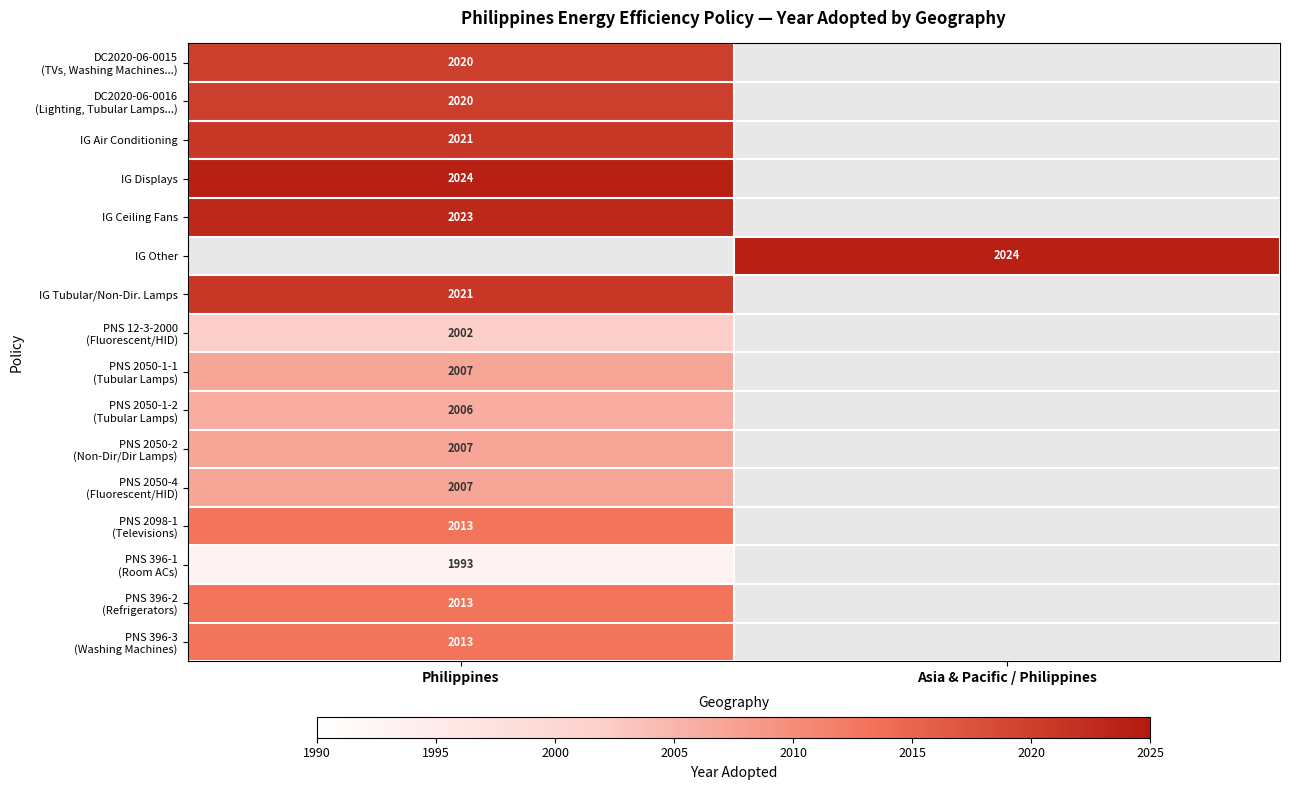

True or false: IG Displays has a value of 3390 at Philippines.

False